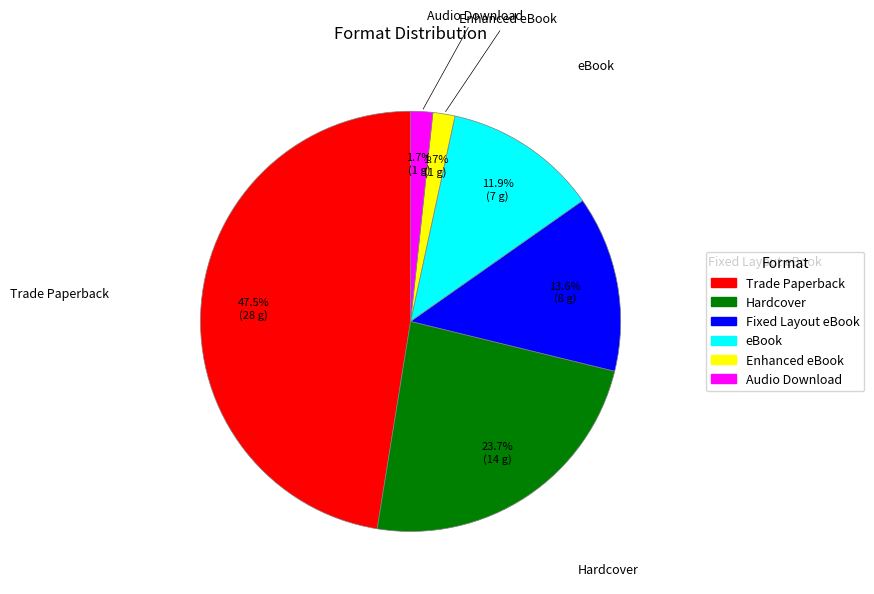

To the nearest percent, what portion does Enhanced eBook represent?

2%